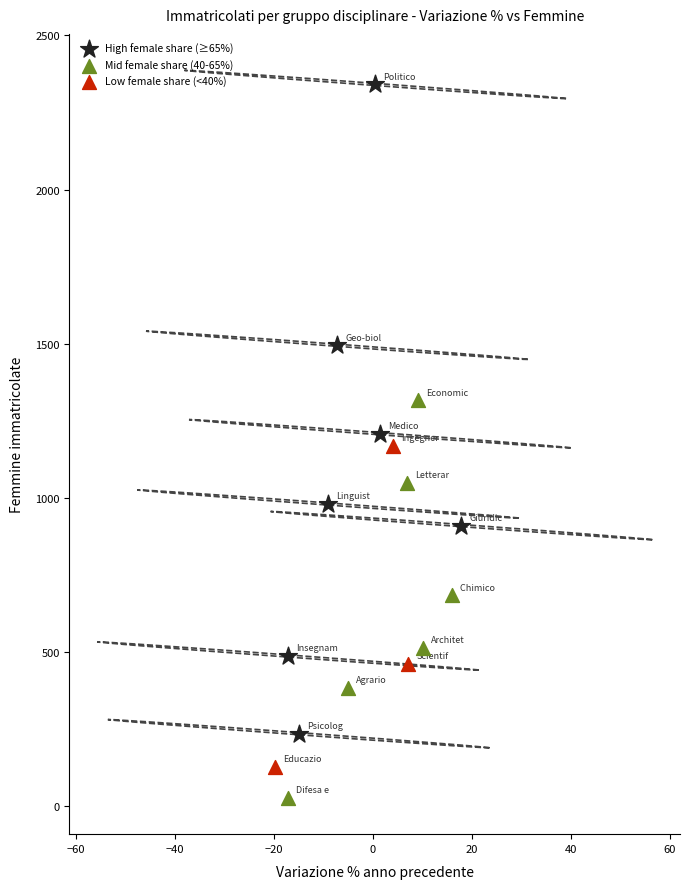

Which series contains the lowest Y value?

Mid female share (40-65%)